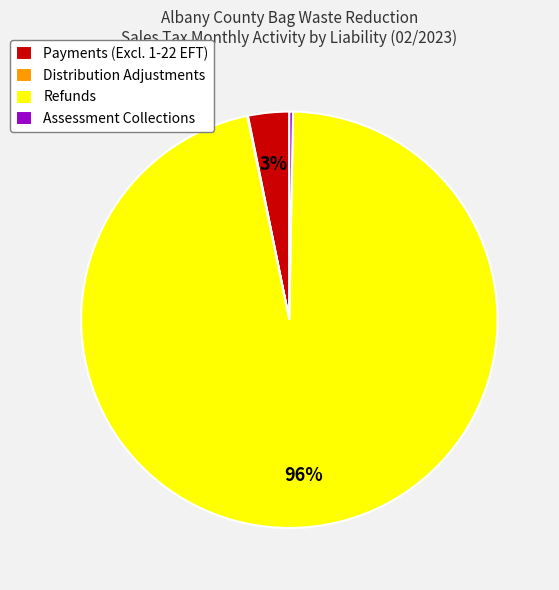

Which category has the biggest portion of the pie?

Refunds